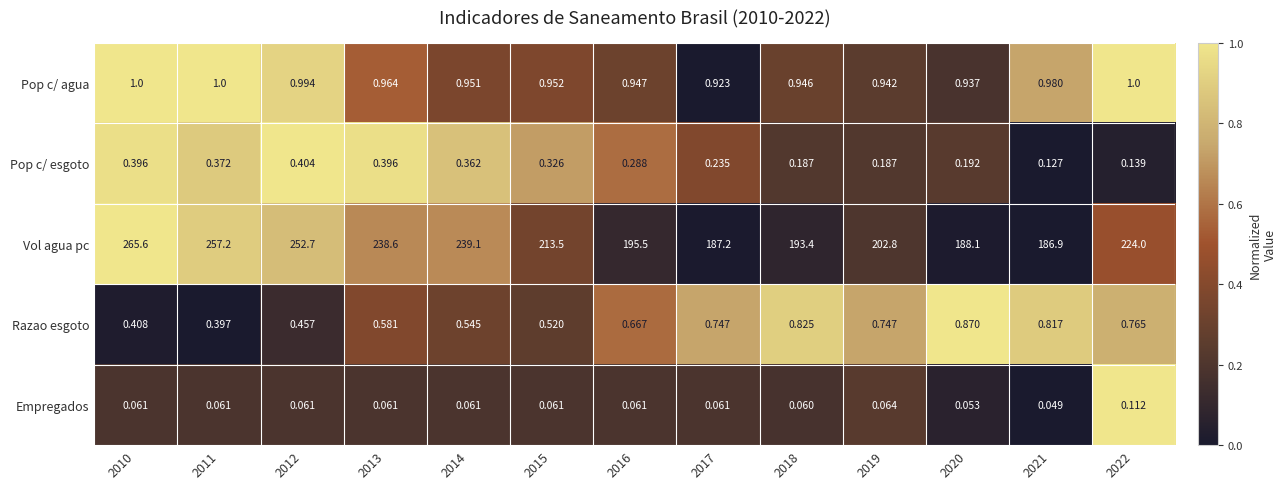

List the series in order of their peak value, lowest first.

Empregados, Pop c/ esgoto, Razao esgoto, Pop c/ agua, Vol agua pc